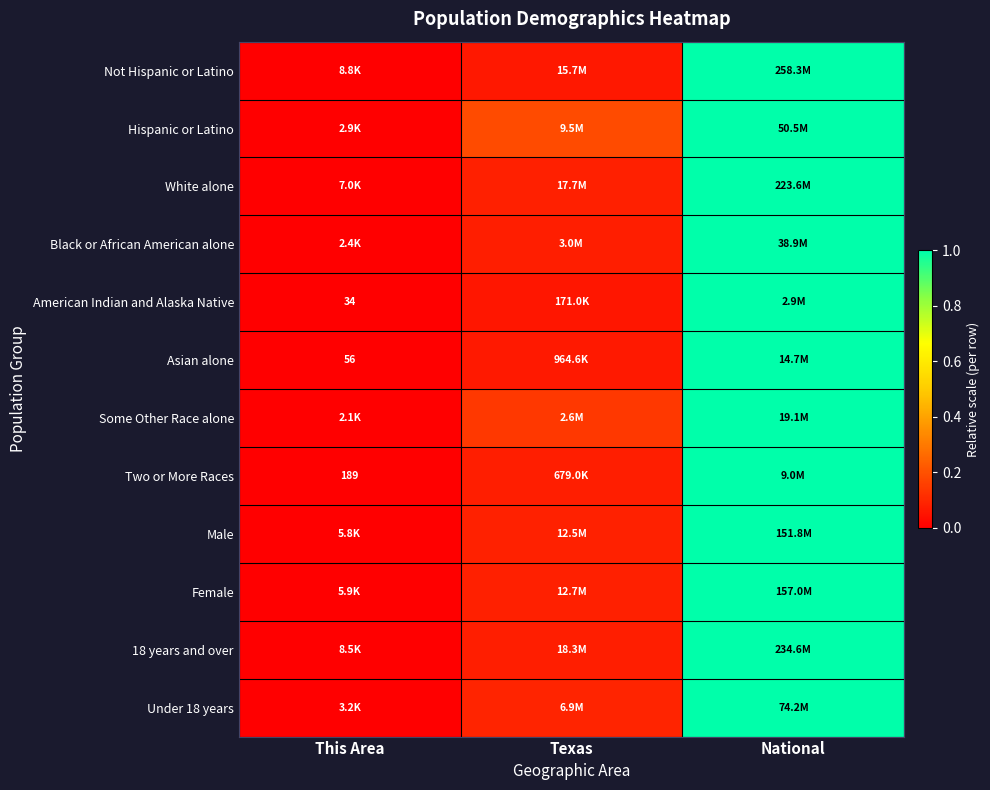

The value of Black or African American alone at This Area is 0.4. True or false?

False